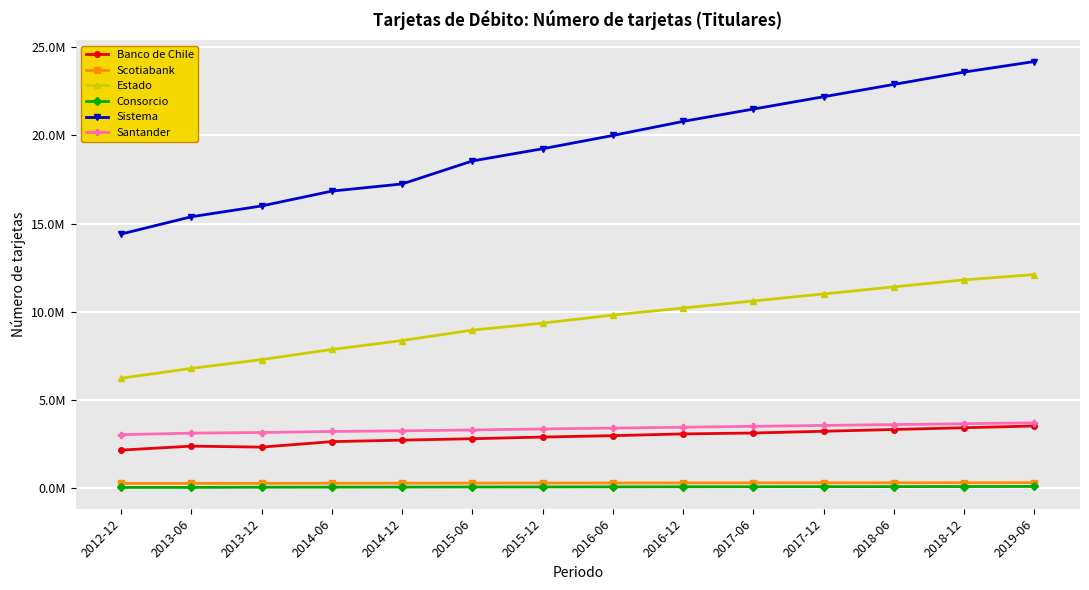

What is the highest value of the Consorcio series?

65000